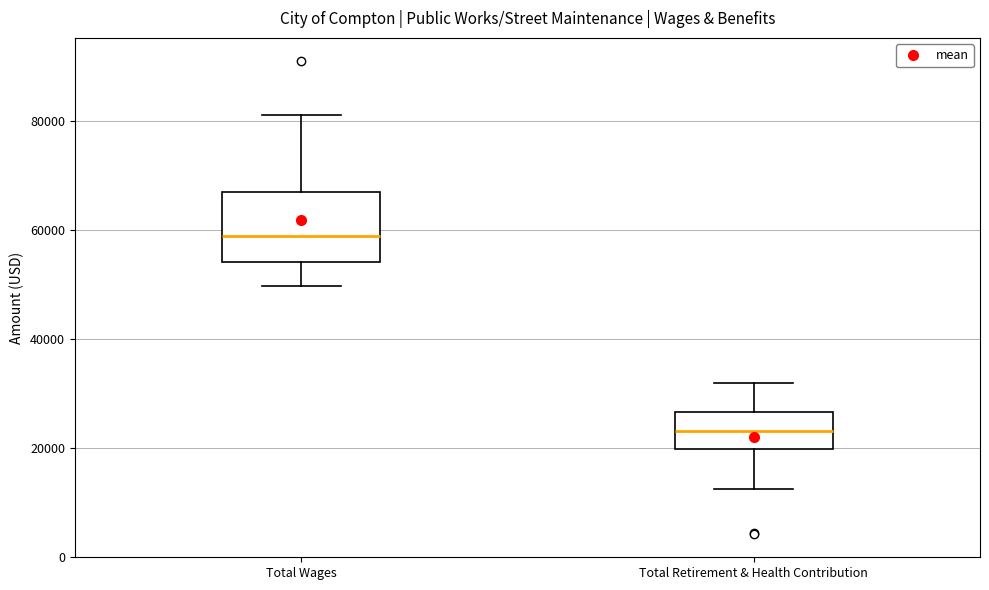

Where is the lower edge of the box for Total Wages on the y-axis? The values are not printed on the chart, so give them approximately, as read against the axis.

54000